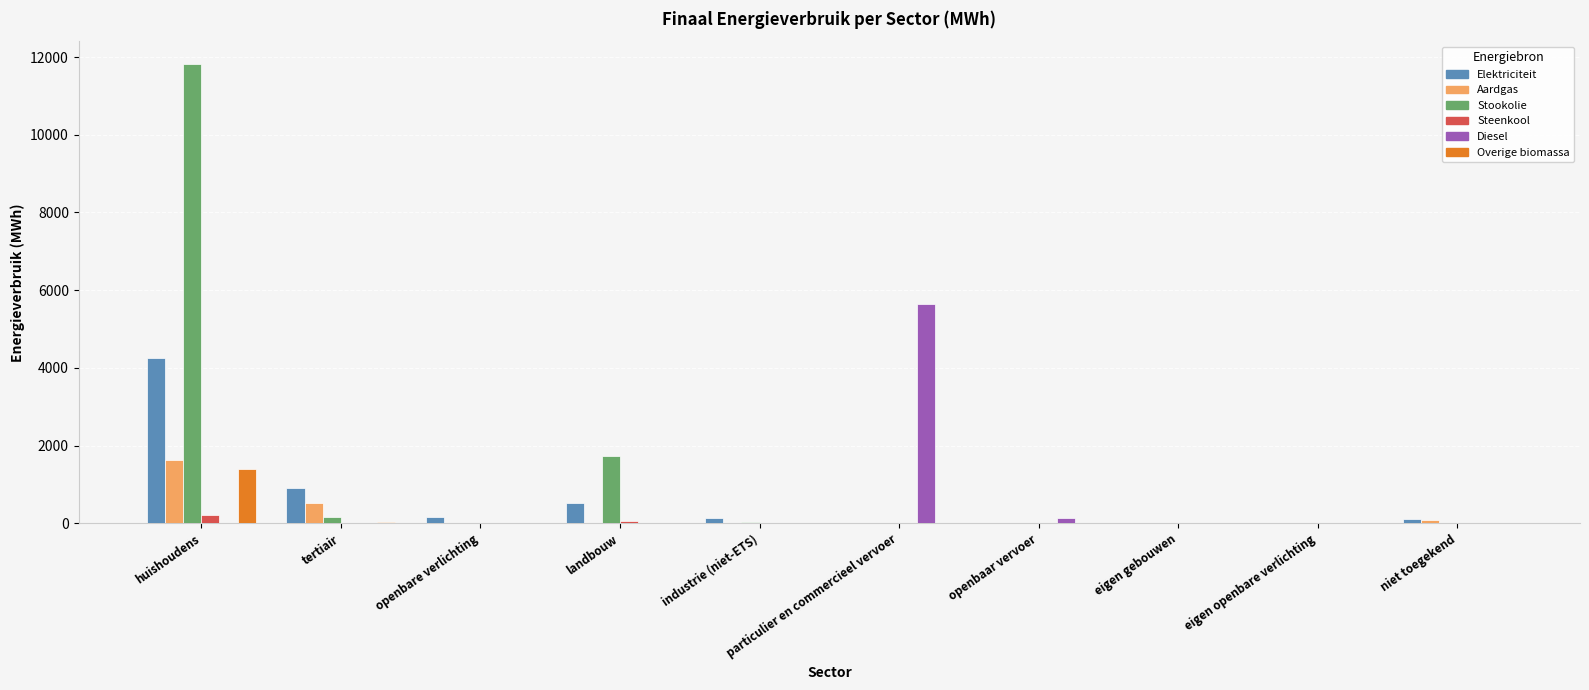

At which category is the sum across all series the highest?

huishoudens